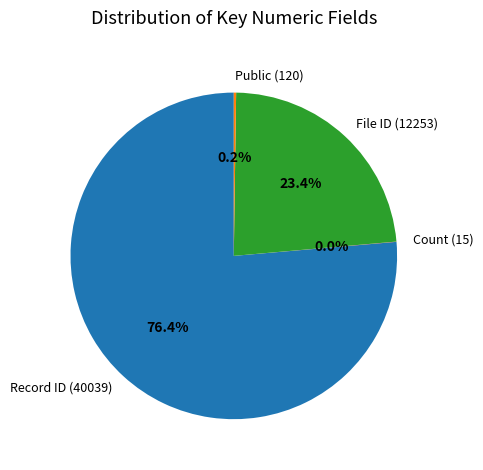

What is the largest slice in the pie chart?

Record ID (40039)